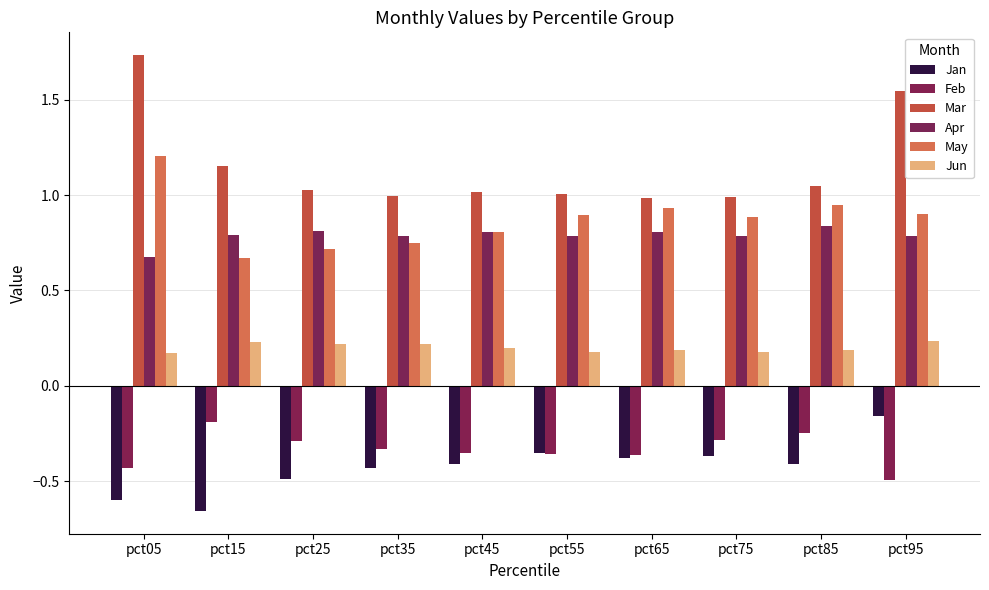

Which series has the largest total across all categories?

Mar